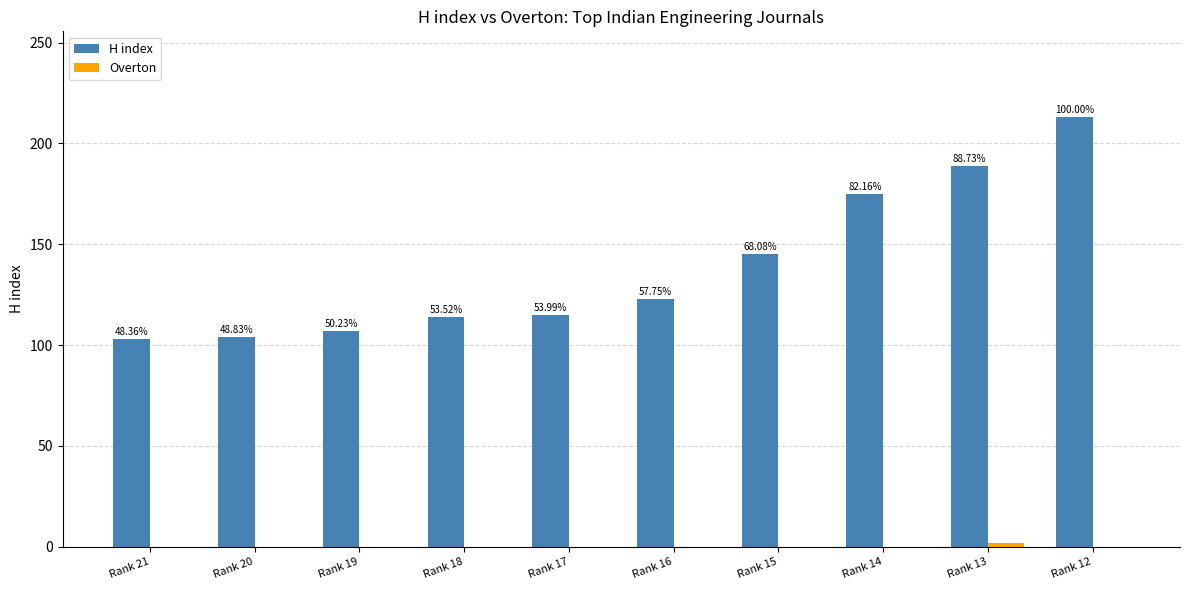

Are the bars grouped side by side (vs. stacked)?

Yes